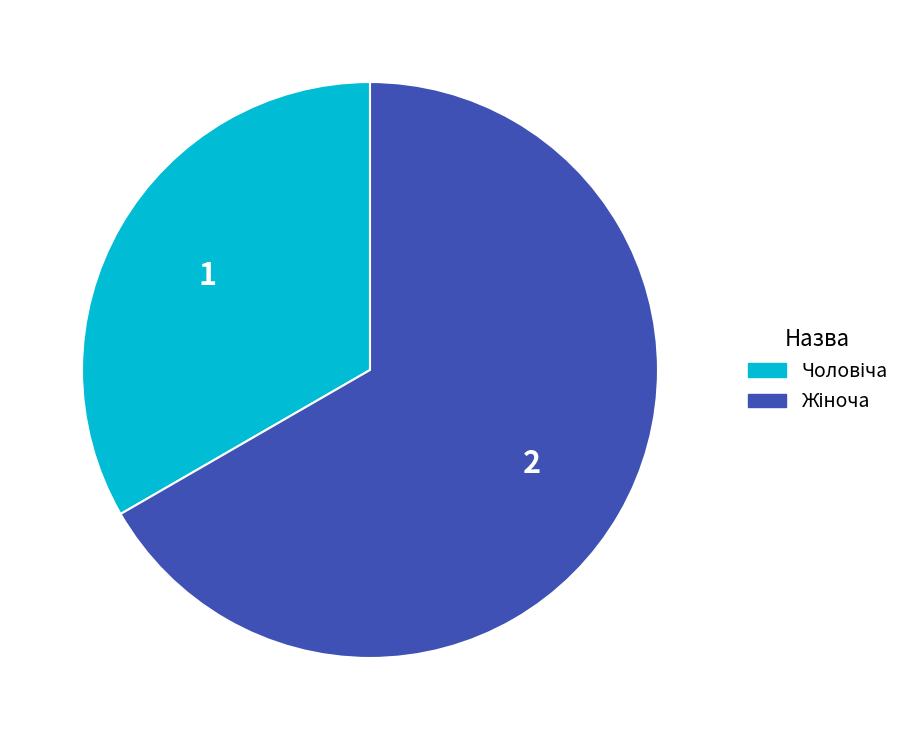

Count the number of slices in the pie.

2